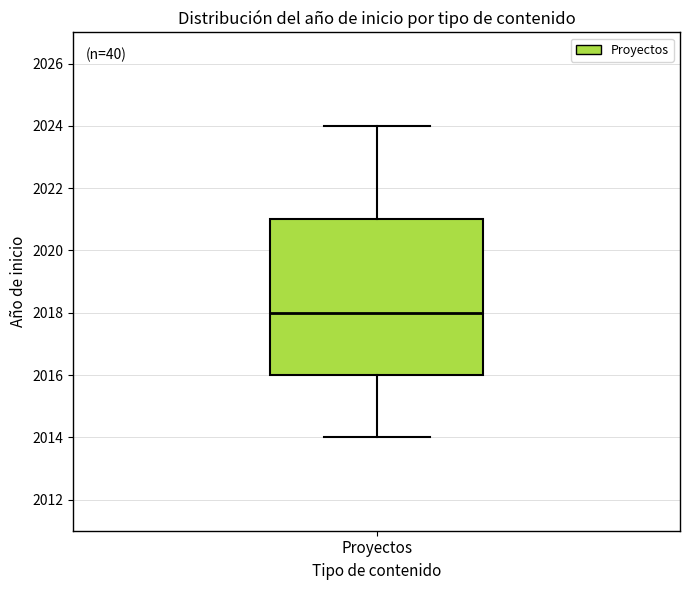

Read this box plot against the y-axis: the position of the median line, the range covered by the box, and the ends of both whiskers. The values are not printed on the chart, so give them approximately, as read against the axis.

median 2018, box 2016 to 2021, whiskers 2014 to 2024